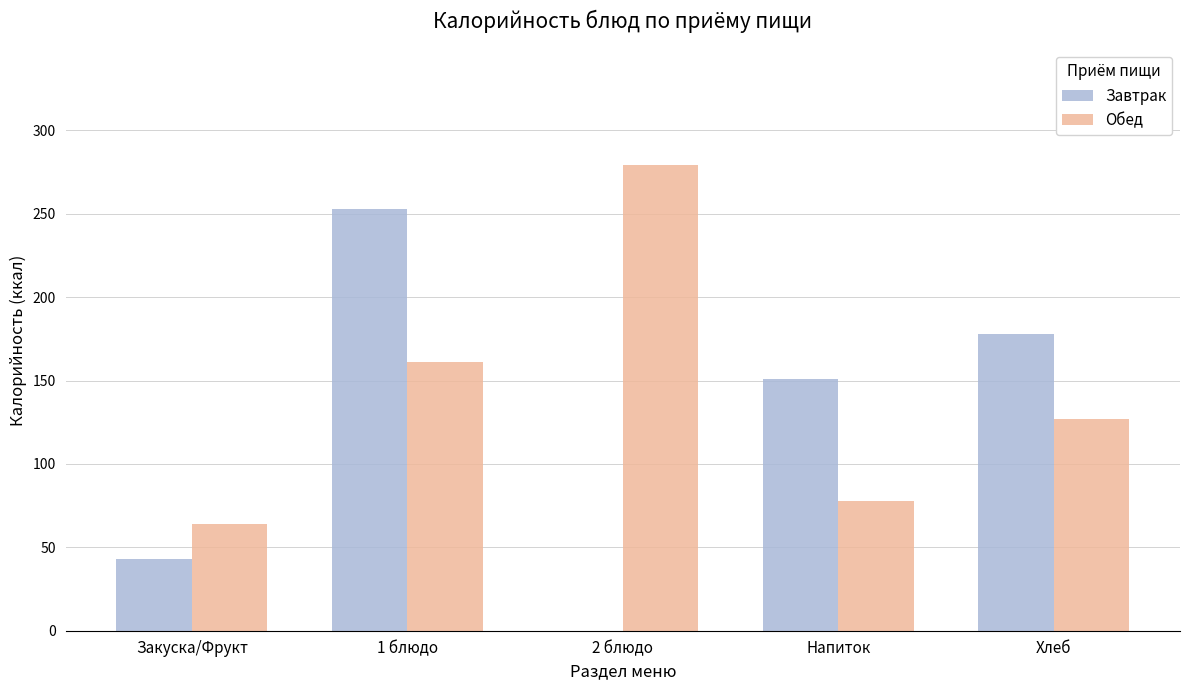

Between Закуска/Фрукт and 2 блюдо, which series saw the biggest shift?

Обед